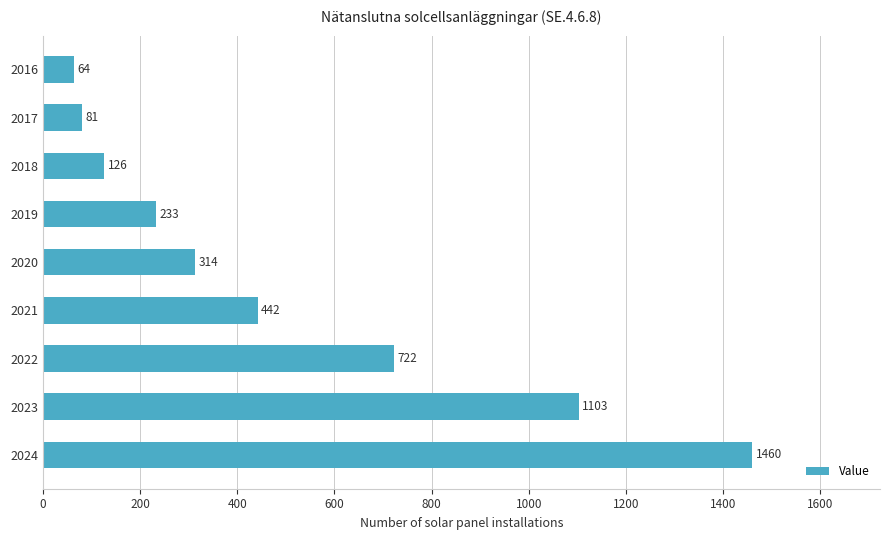

How many bars are there in total?

9